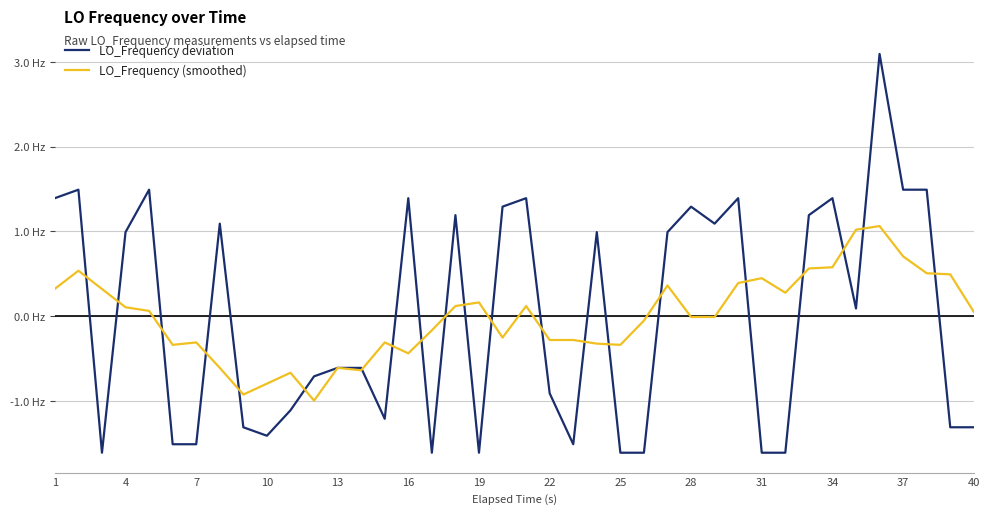

Is this an area chart (filled region under the line)?

No